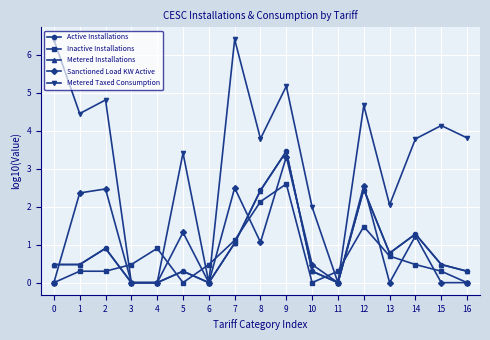

True or false: Sanctioned Load KW Active has more than 1 points higher than both neighbors.

True